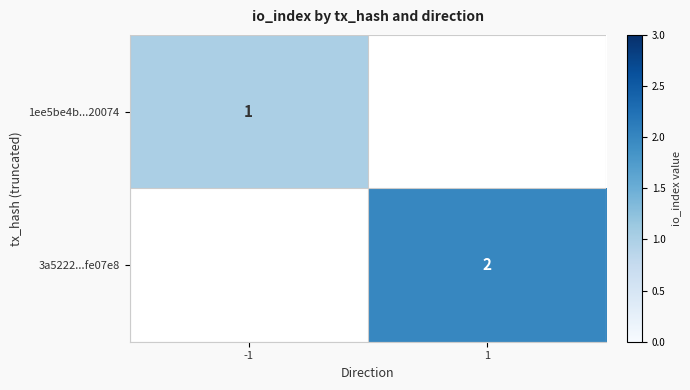

The 1ee5be4b...20074 series shows 2 at -1. True or false?

False